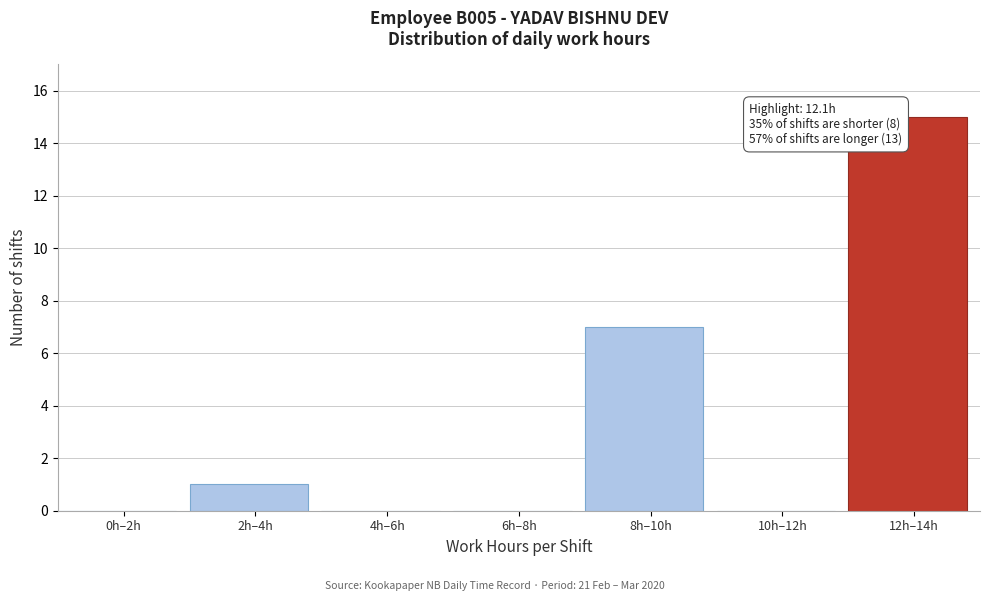

Reading right to left, list all the values displayed in this chart.

12h–14h=15	10h–12h=0	8h–10h=7	6h–8h=0	4h–6h=0	2h–4h=1	0h–2h=0